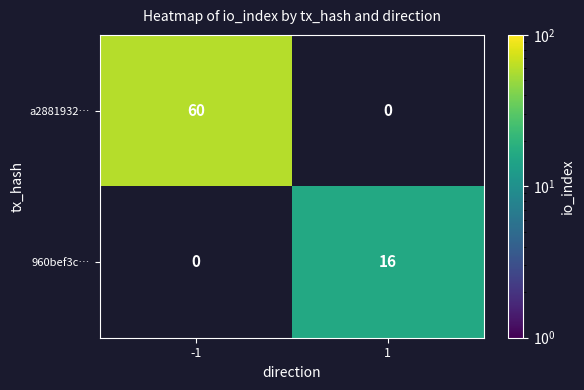

The a2881932… series shows 78 at -1. True or false?

False